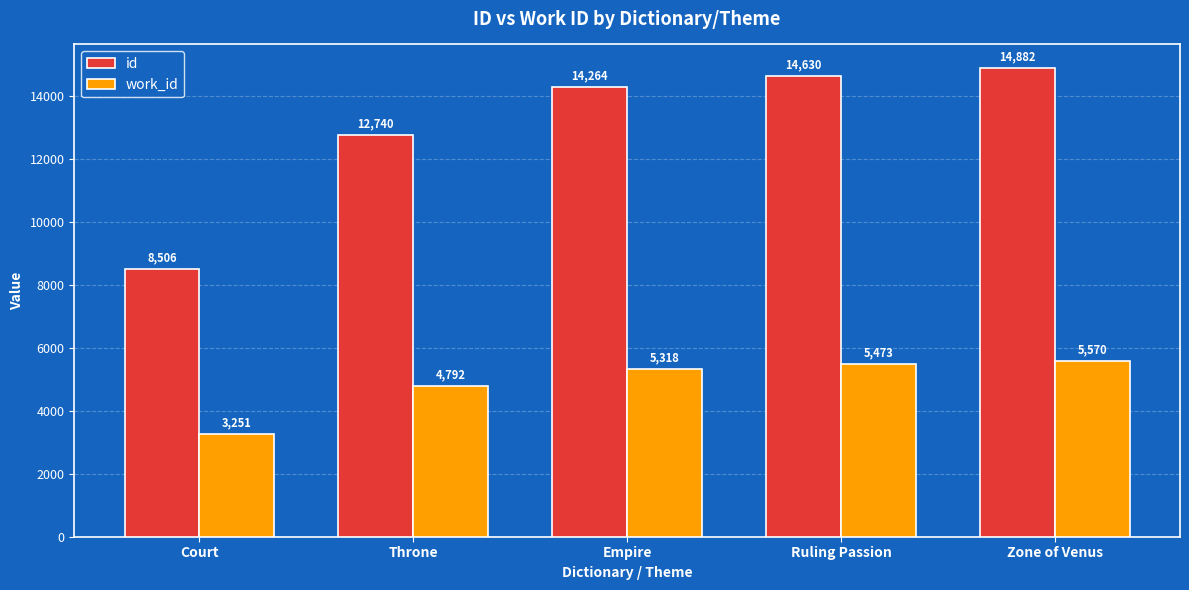

Does the chart contain stacked bars?

No